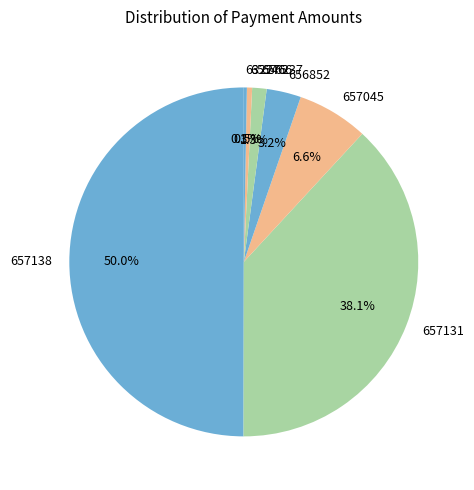

How many segments does this pie chart have?

7